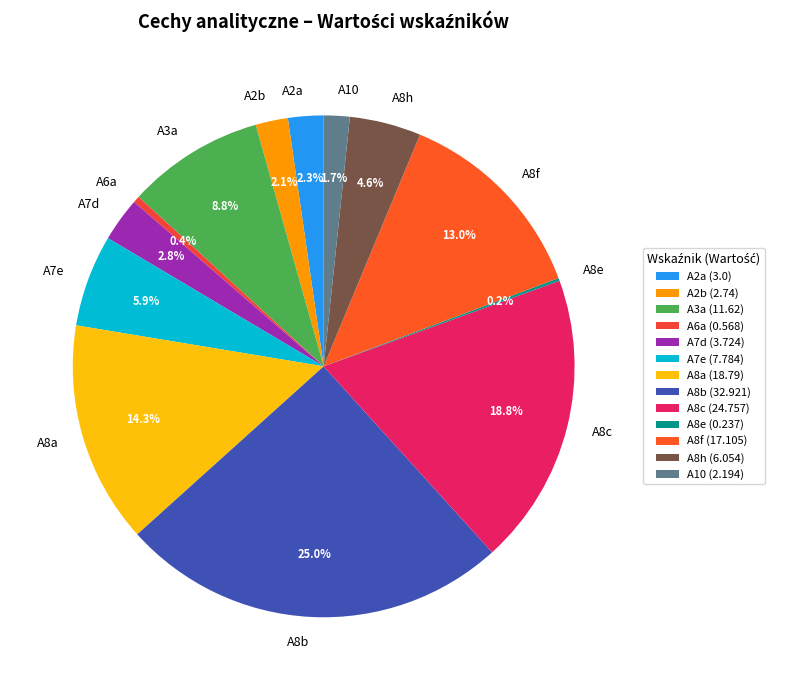

Does any single category account for the majority?

No